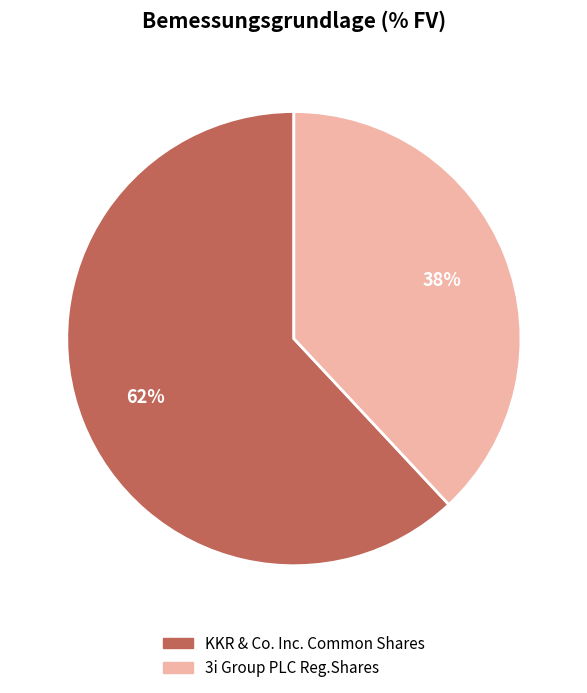

To the nearest percent, what is the combined percentage of KKR & Co. Inc. Common Shares and 3i Group PLC Reg.Shares?

100%